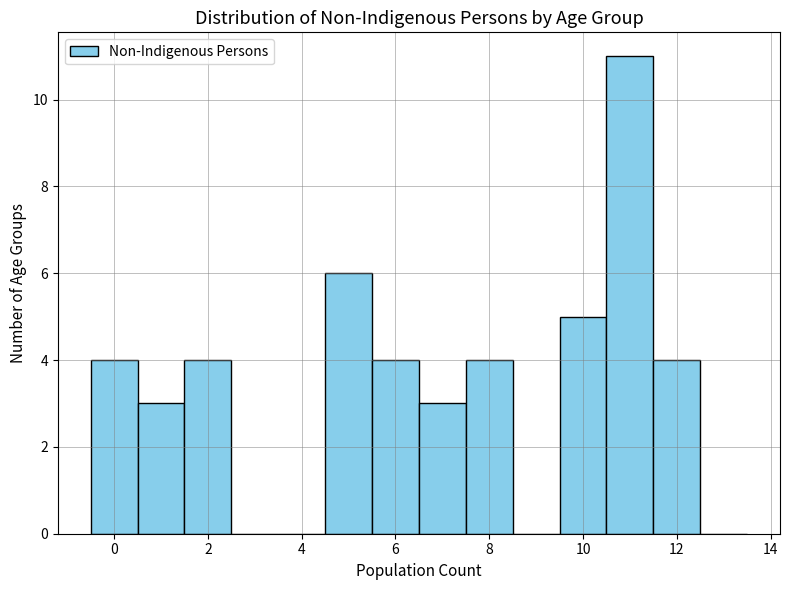

How tall is the bar that spans 9.5 to 10.5 on the x-axis? Neither the bar edges nor the heights are printed on the chart, so give them approximately, as read against the axes.

5